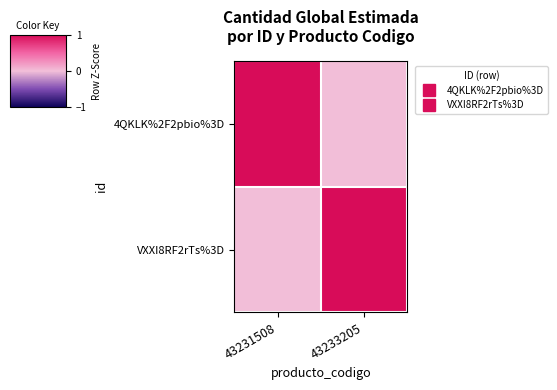

Which series changed the most between 43231508 and 43233205?

4QKLK%2F2pbio%3D